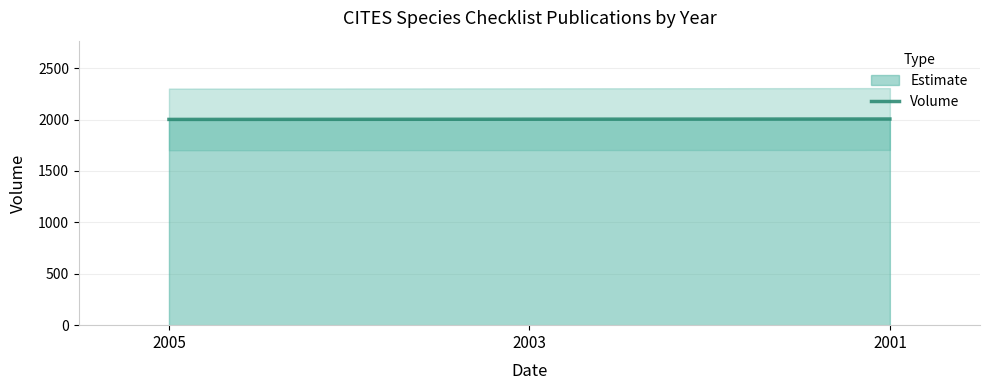

Does the chart display data point markers on the line(s)?

No